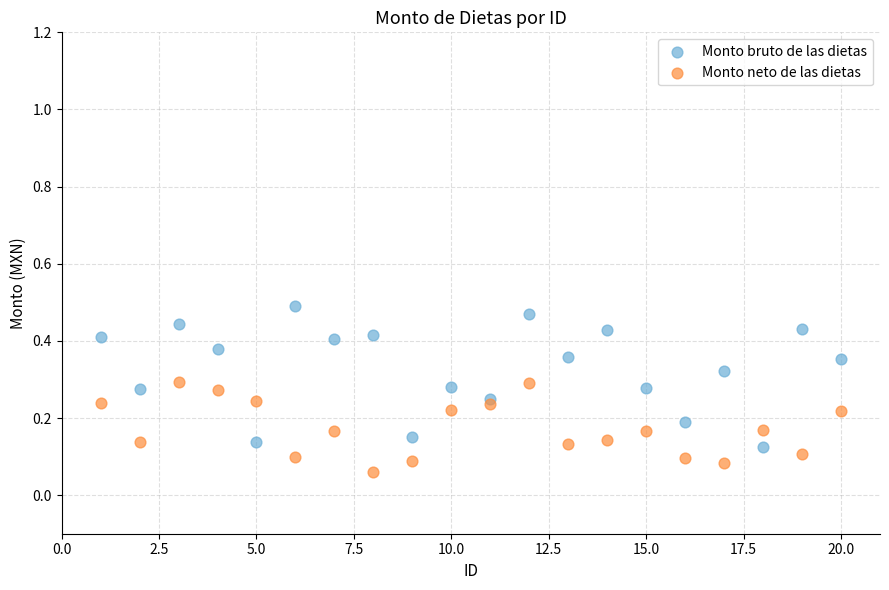

What is the X range (max minus min) for the scatter plot?

19.0